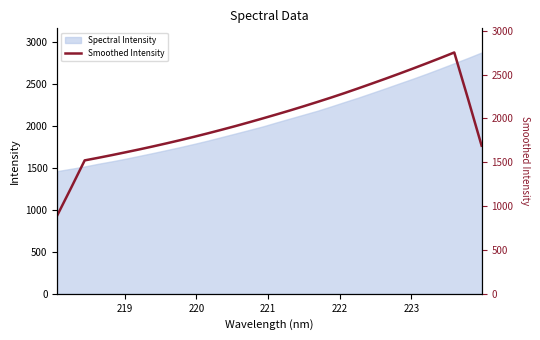

What is the minimum value for Spectral Intensity?

1463.7